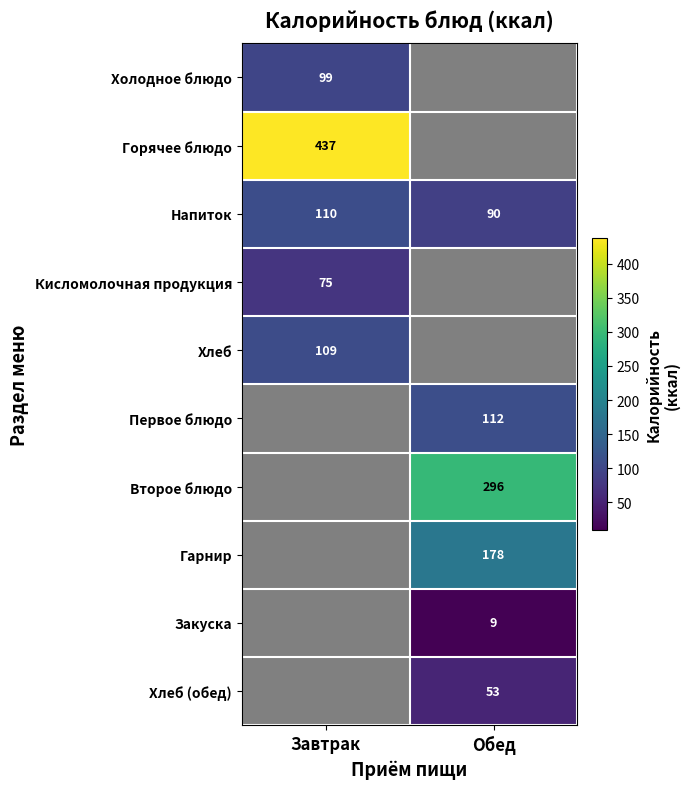

Read the Напиток value at Обед, to the nearest 5.

90